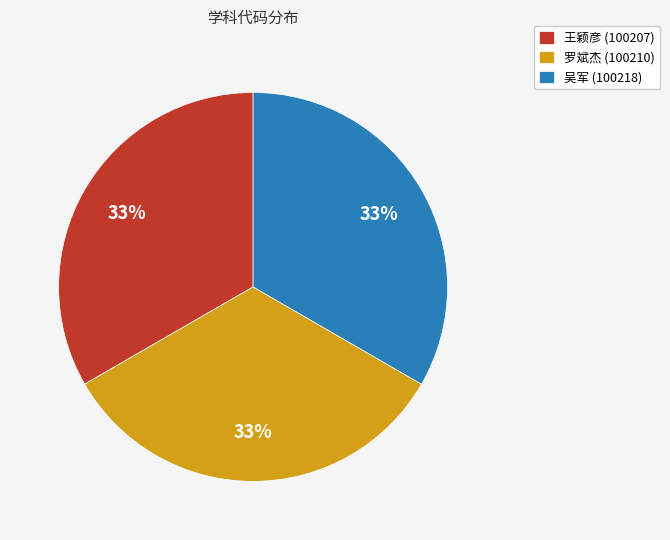

The 吴军 slice represents 24% of the pie. True or false?

False